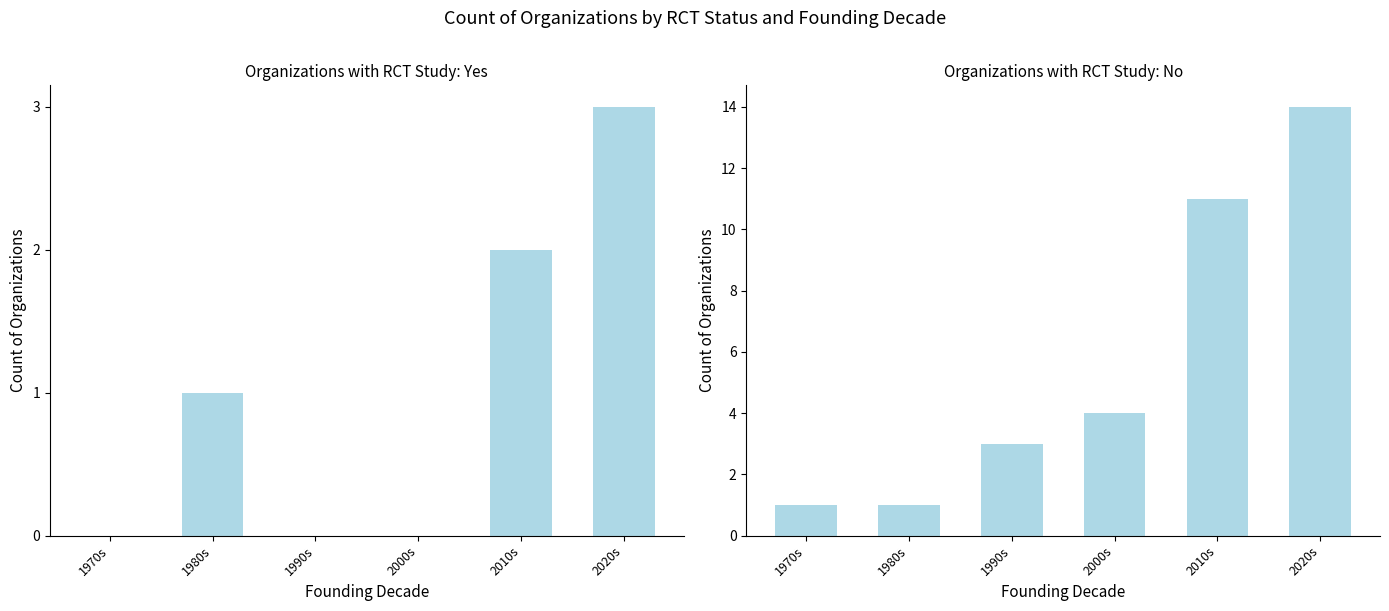

At which label is Yes closest to 1?

1980s